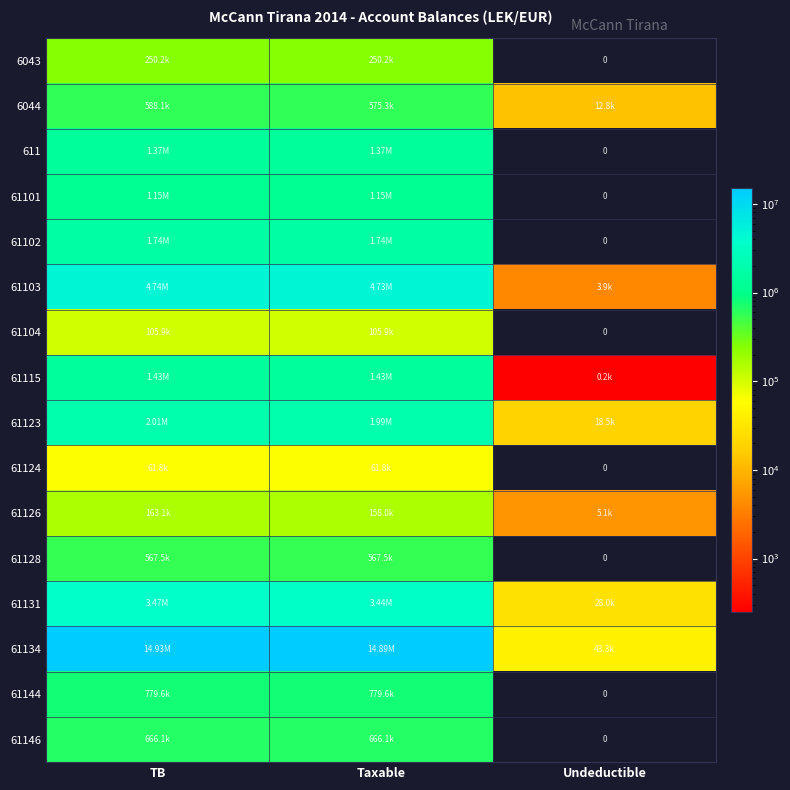

Where is 61134 nearest to the value 7487228?

Taxable